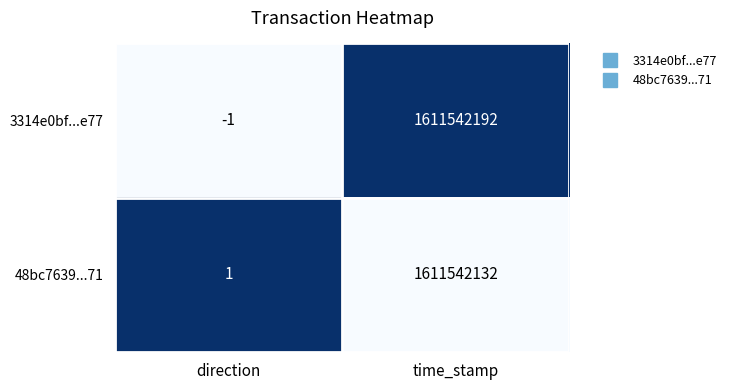

What is the average value of the 3314e0bf...e77 series?

805771096